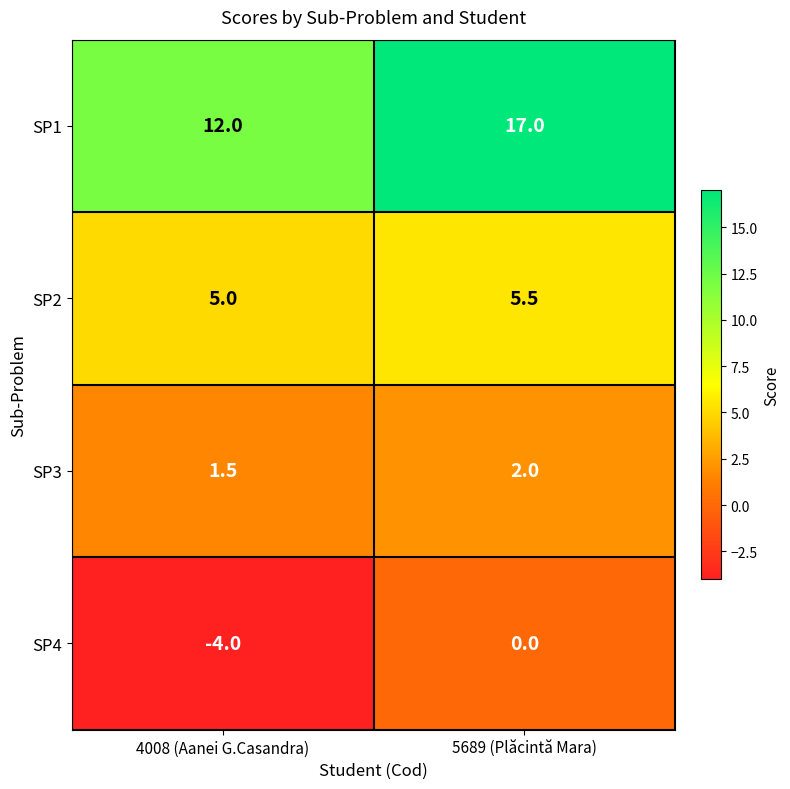

Rank the series at 5689 (Plăcintă Mara) from lowest to highest value.

SP4, SP3, SP2, SP1